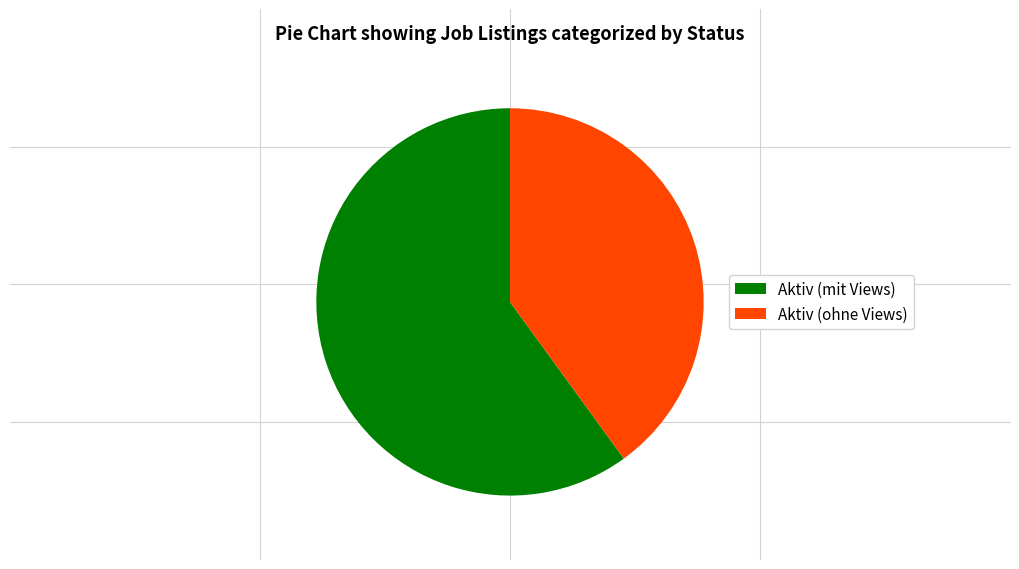

Which category has the biggest portion of the pie?

Aktiv (mit Views)